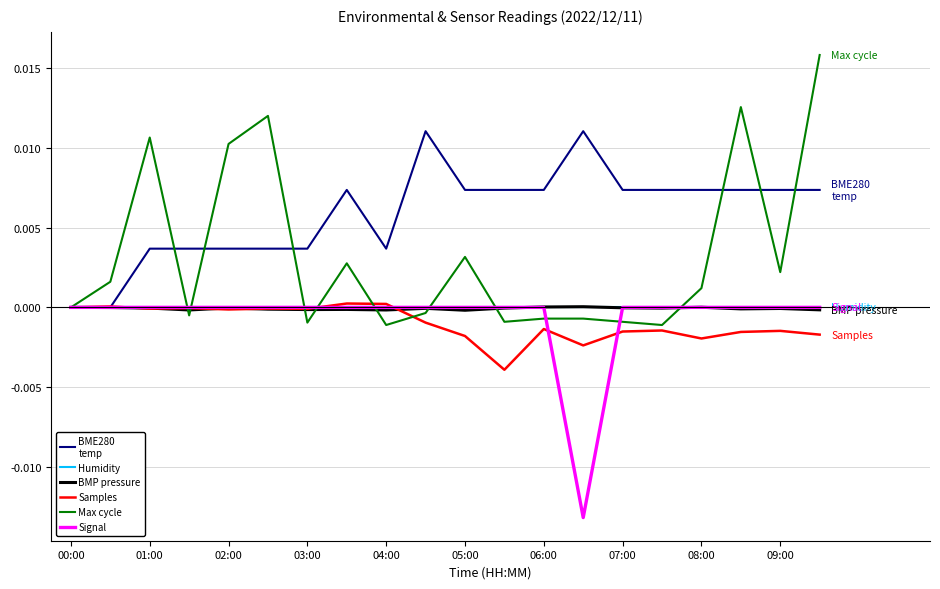

True or false: Max cycle has a value of 0.0 at 02:00.

False